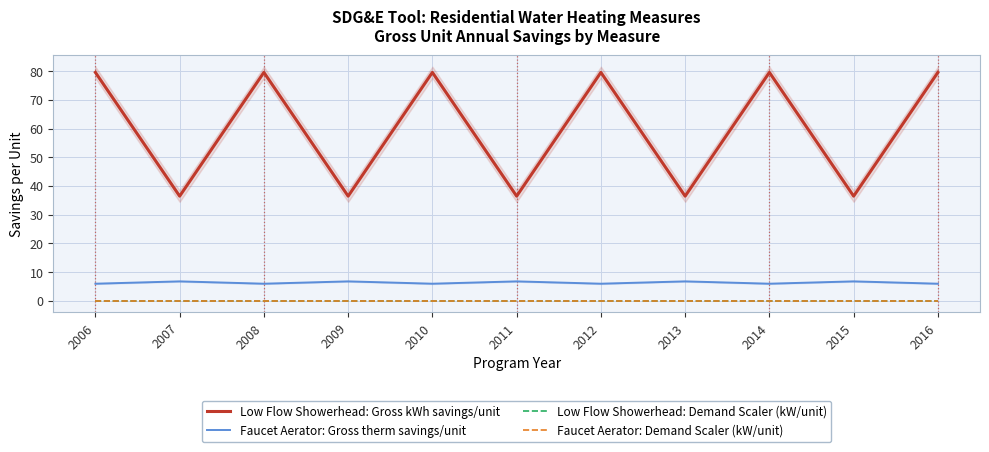

The value of Low Flow Showerhead: Gross kWh savings/unit at 2010 is 79.6. True or false?

True